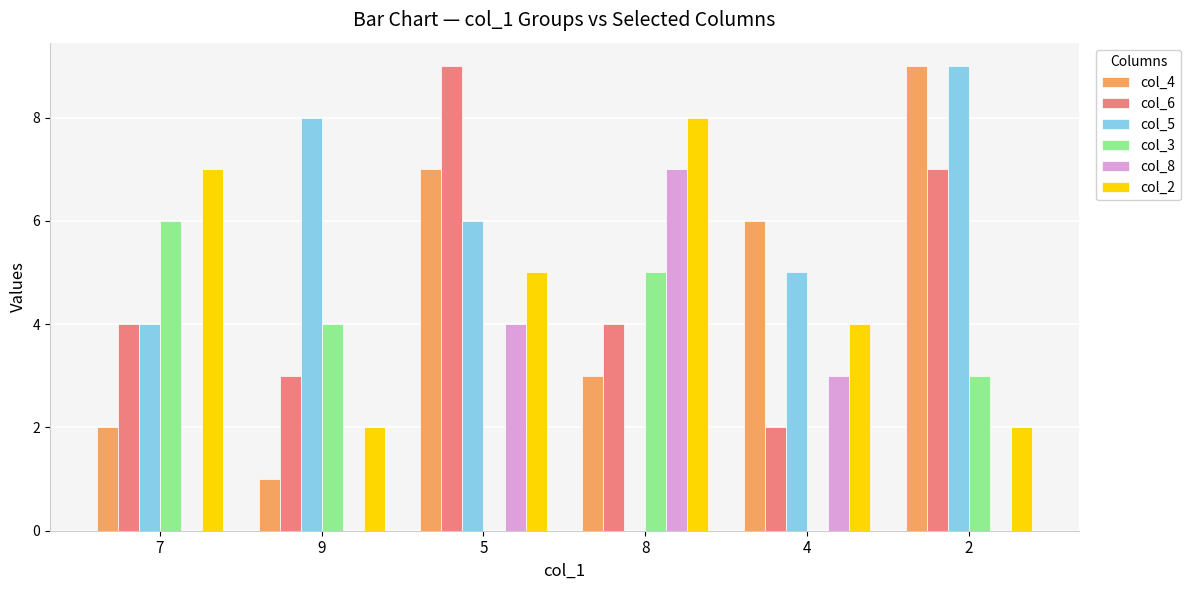

Is it true that col_2 equals 7 at 5?

False